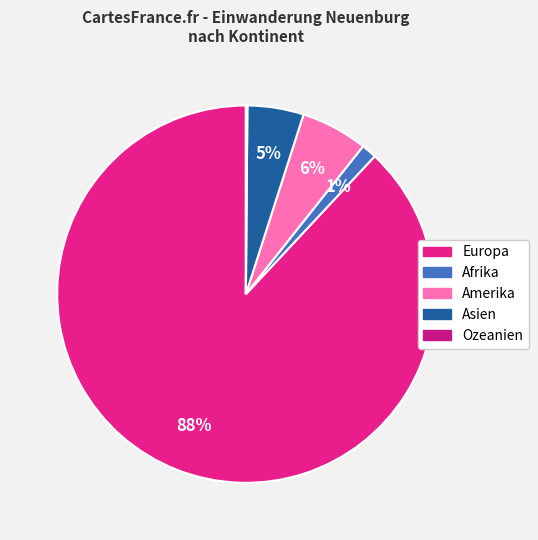

Is Afrika the majority of the pie?

No